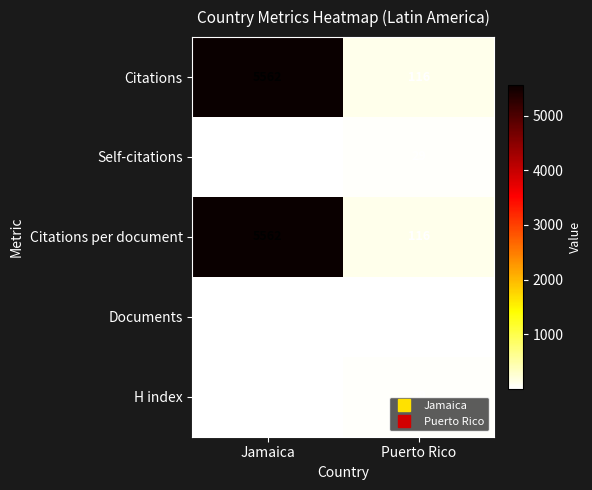

List the labels in order of H index value, smallest first.

Jamaica, Puerto Rico